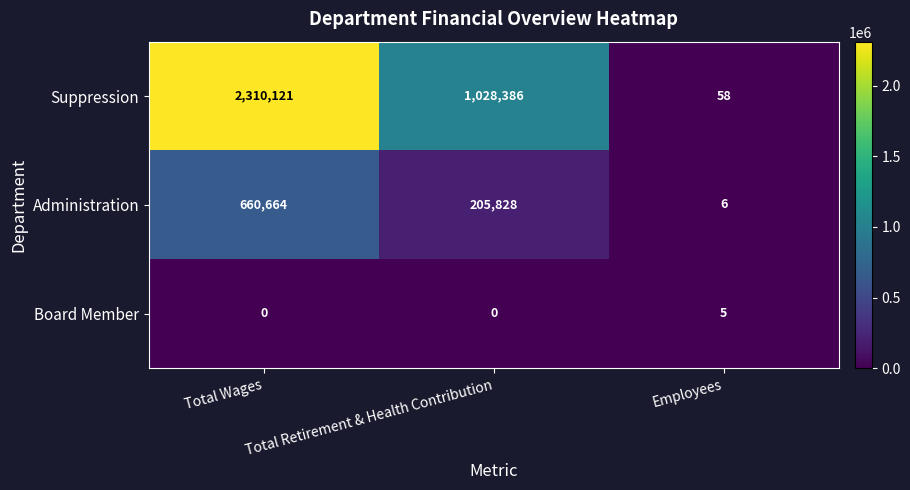

True or false: Board Member has a value of -2 at Total Retirement & Health Contribution.

False